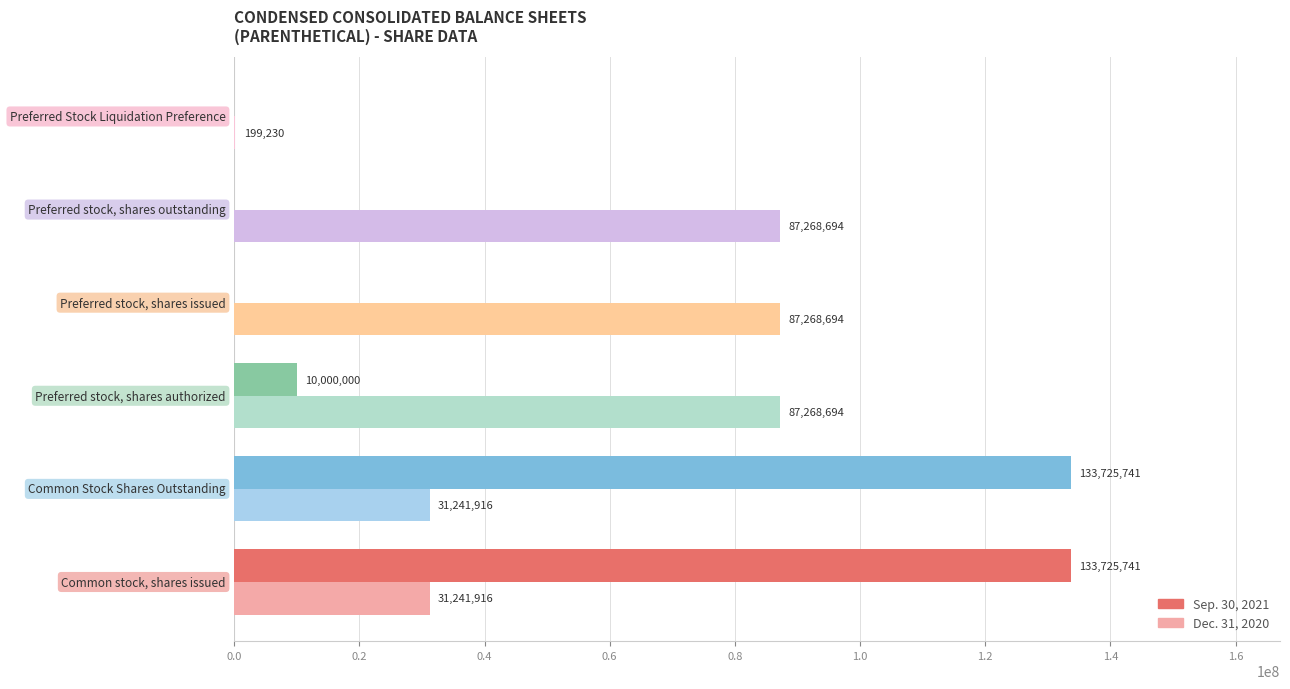

What is the average value of the Sep. 30, 2021 series?

46241914